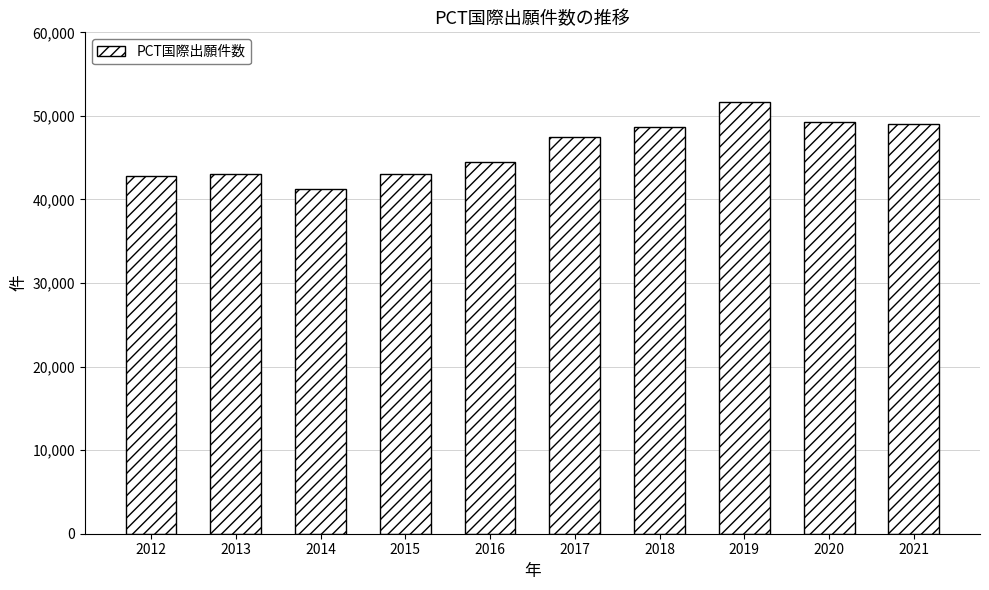

What is the difference between the maximum and minimum values?

10360